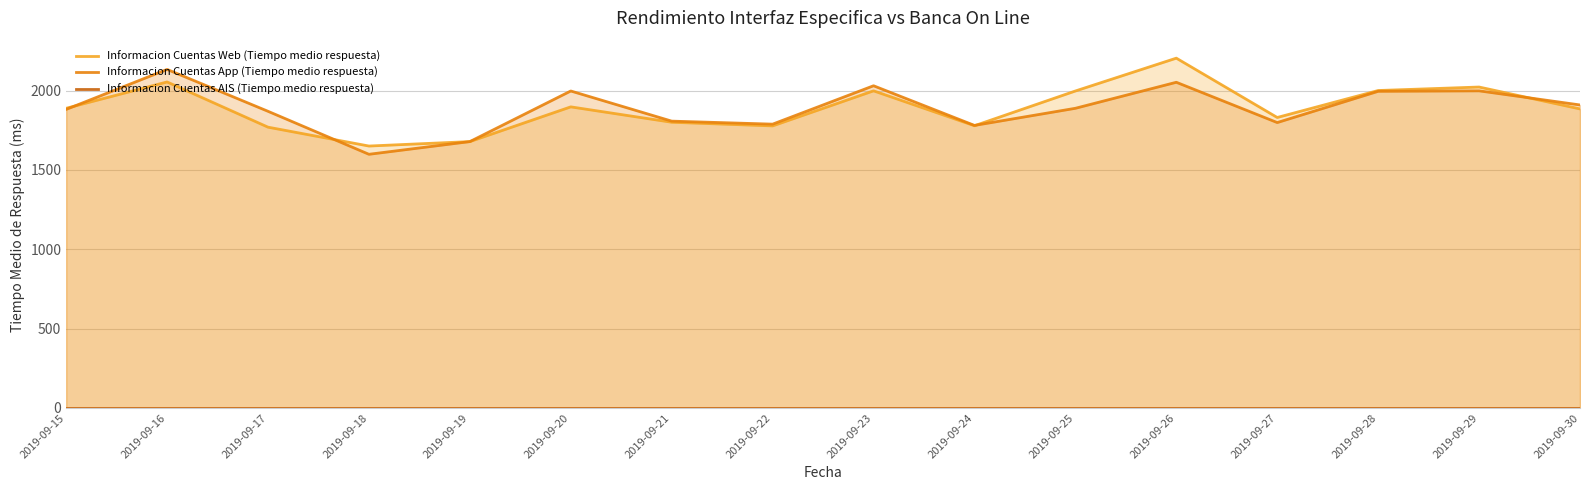

Rank the series by their maximum value, from highest to lowest.

Informacion Cuentas Web (Tiempo medio respuesta), Informacion Cuentas App (Tiempo medio respuesta), Informacion Cuentas AIS (Tiempo medio respuesta)